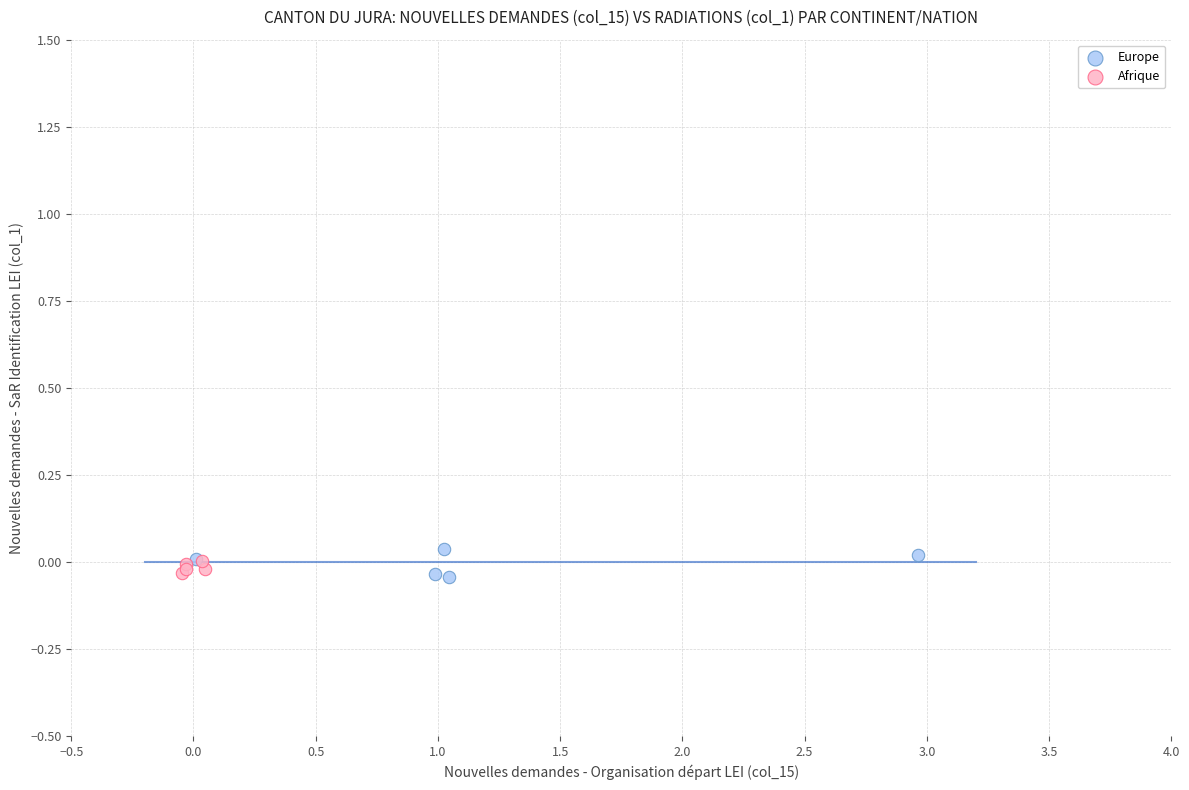

Which series contains the highest Y value?

Europe